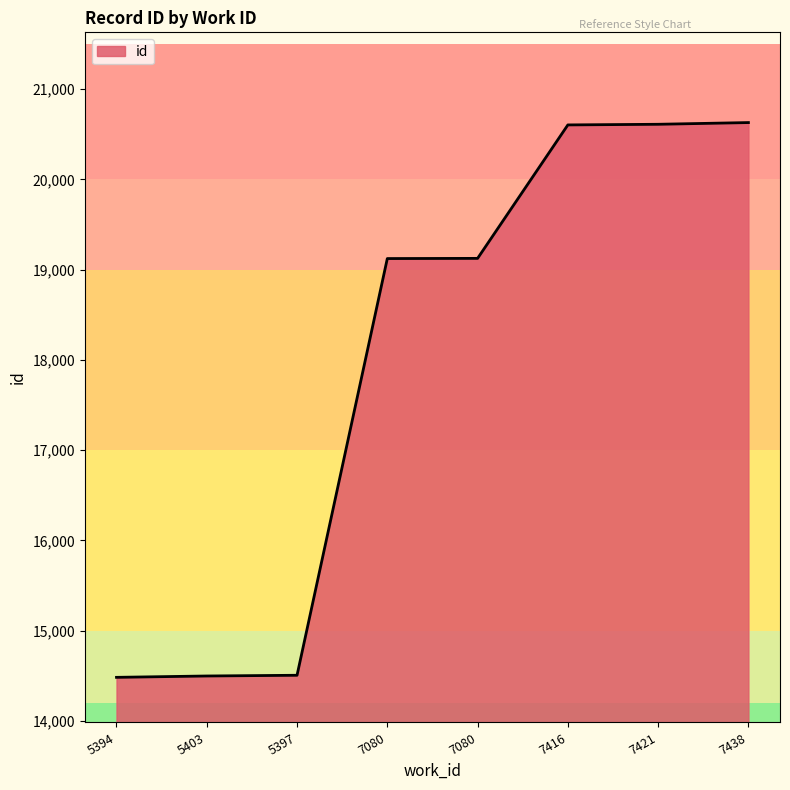

What is the smallest value displayed?

14482